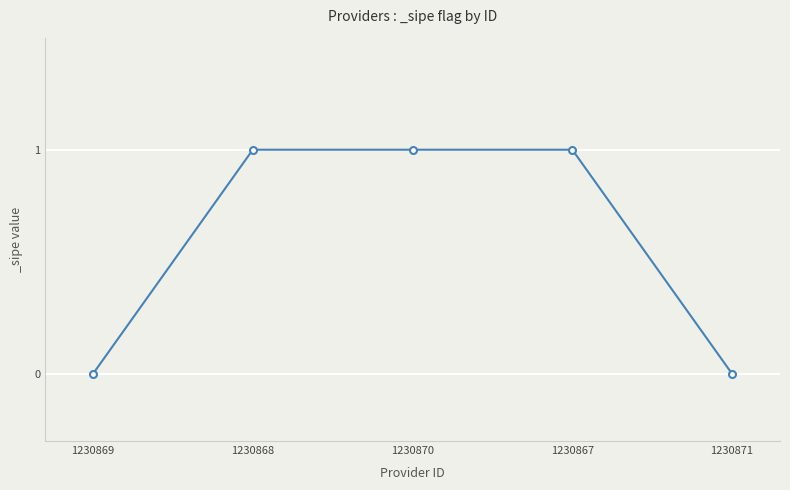

What is the change in value from 1230870 to 1230871?

-1